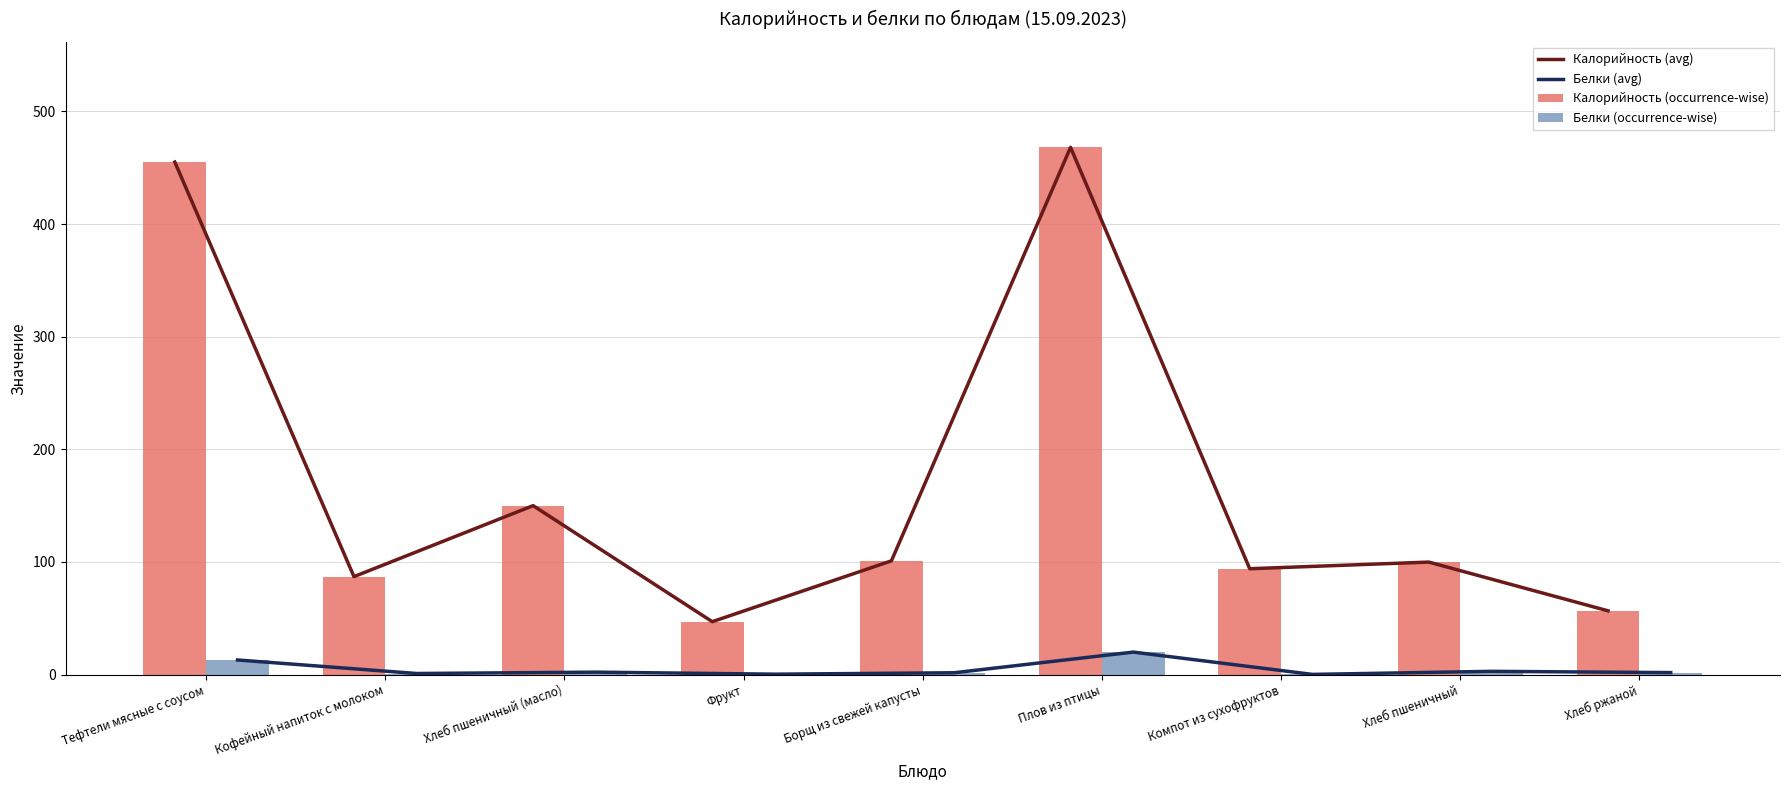

What is the difference between the maximum and second lowest values in the Белки (avg) series?

19.6